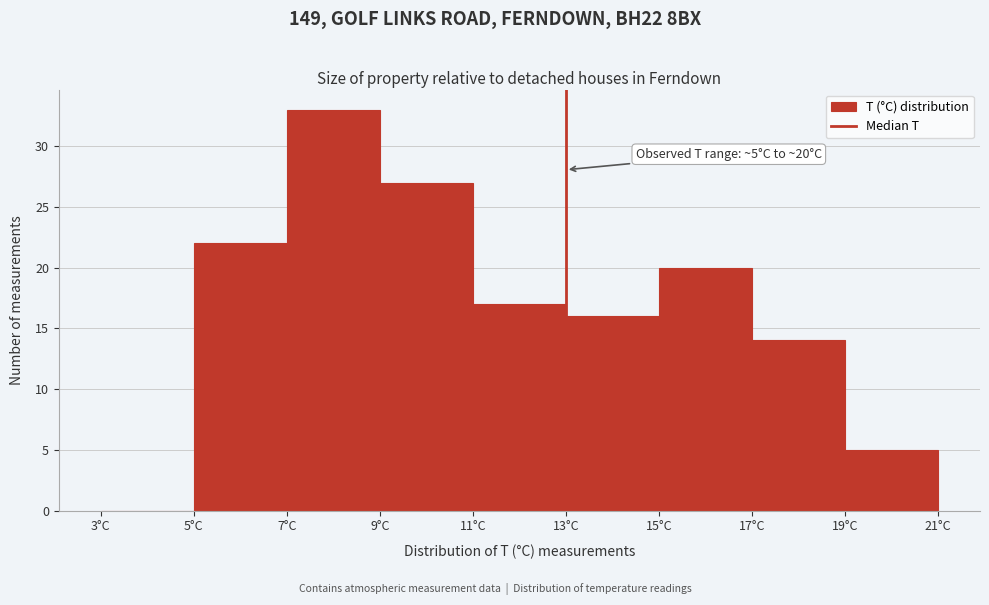

Which range on the x-axis has the tallest bar?

7 to 9